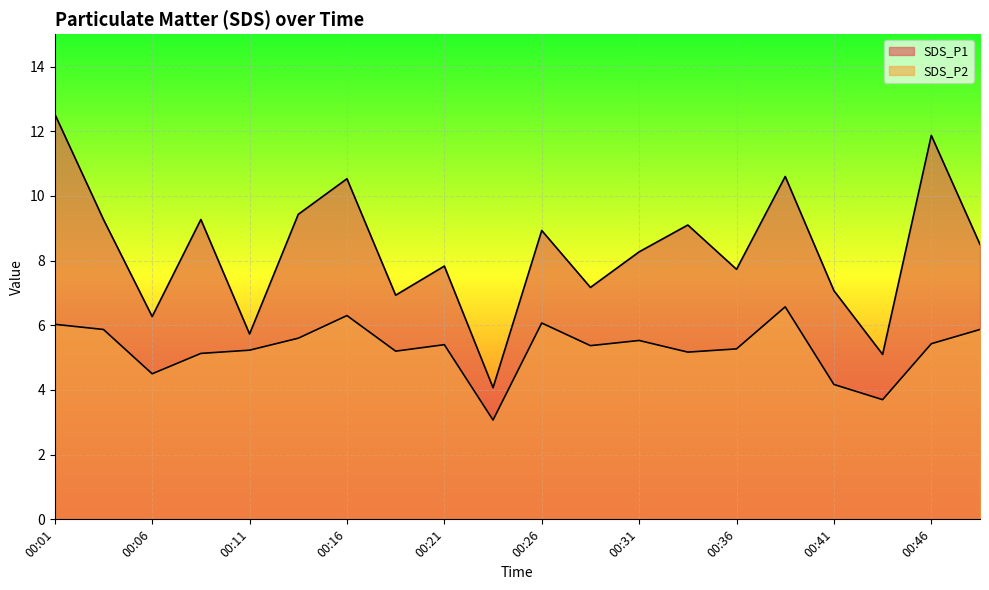

Is it true that SDS_P1 equals 9.7 at 00:28?

False